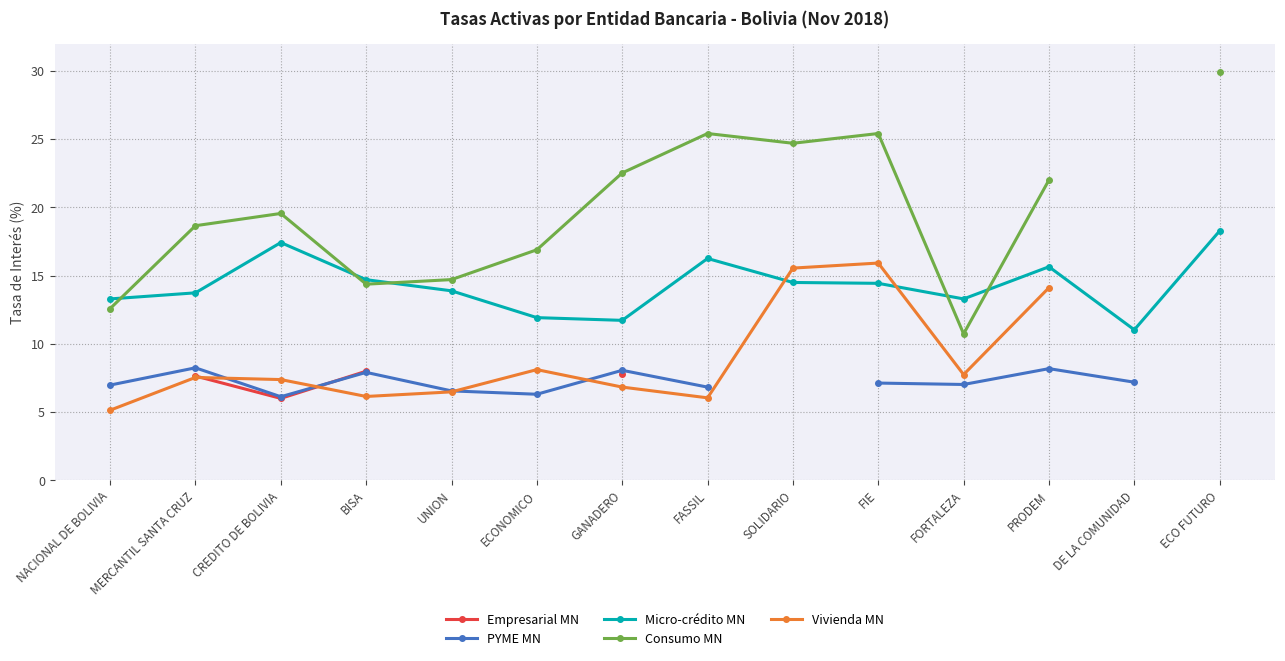

Which series has the largest total across all categories?

Micro-crédito MN